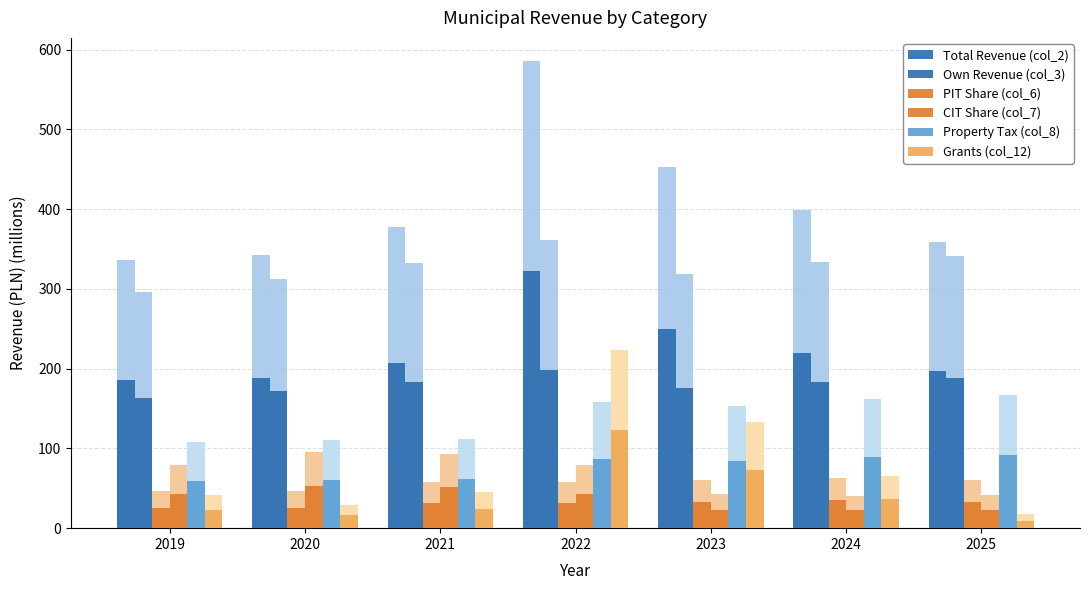

How many bars are there in each group?

6